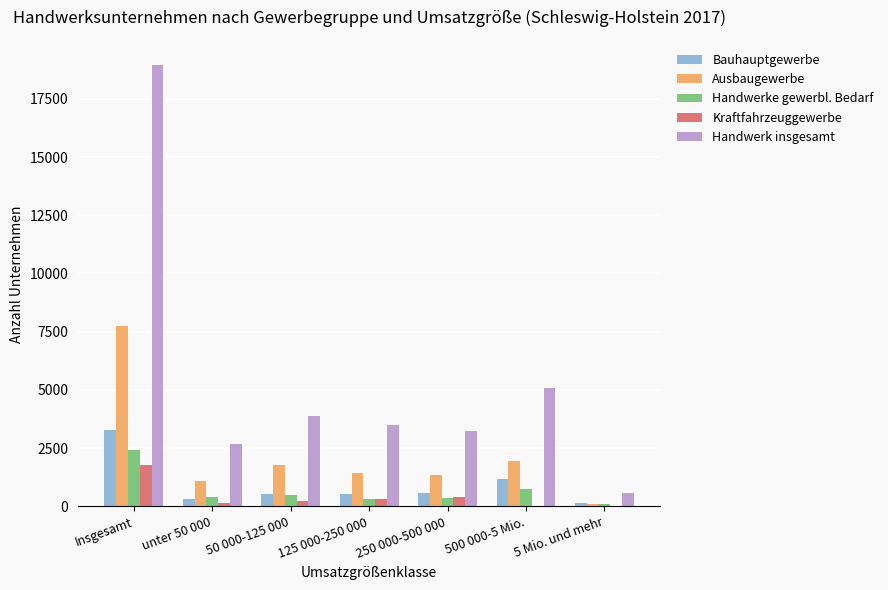

What is the total value across all series at 5 Mio. und mehr?

906